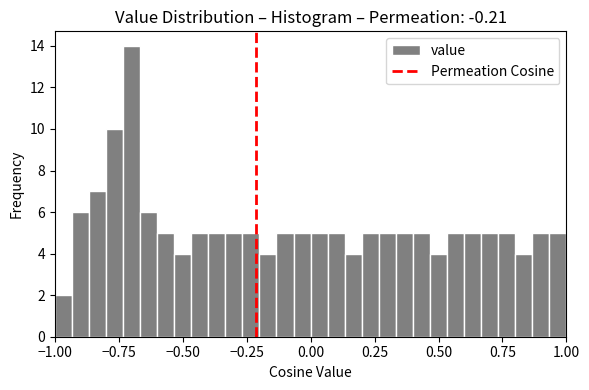

Around what value on the x-axis is the tallest bar? Give the approximate position of its centre, as read against the axis.

-0.70